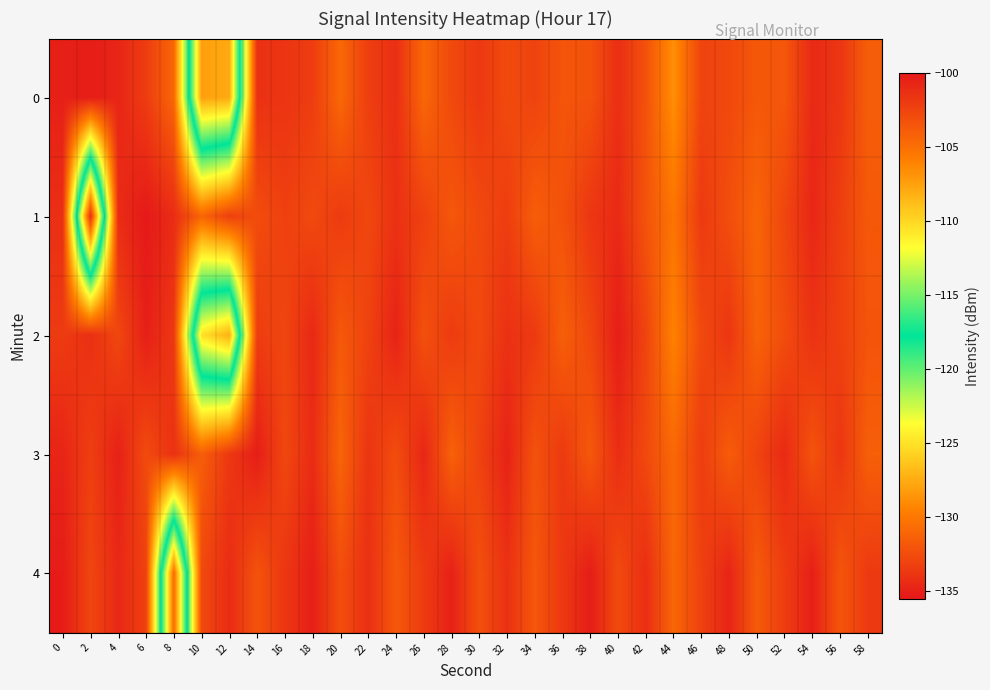

At which category is the sum across all series the highest?

10